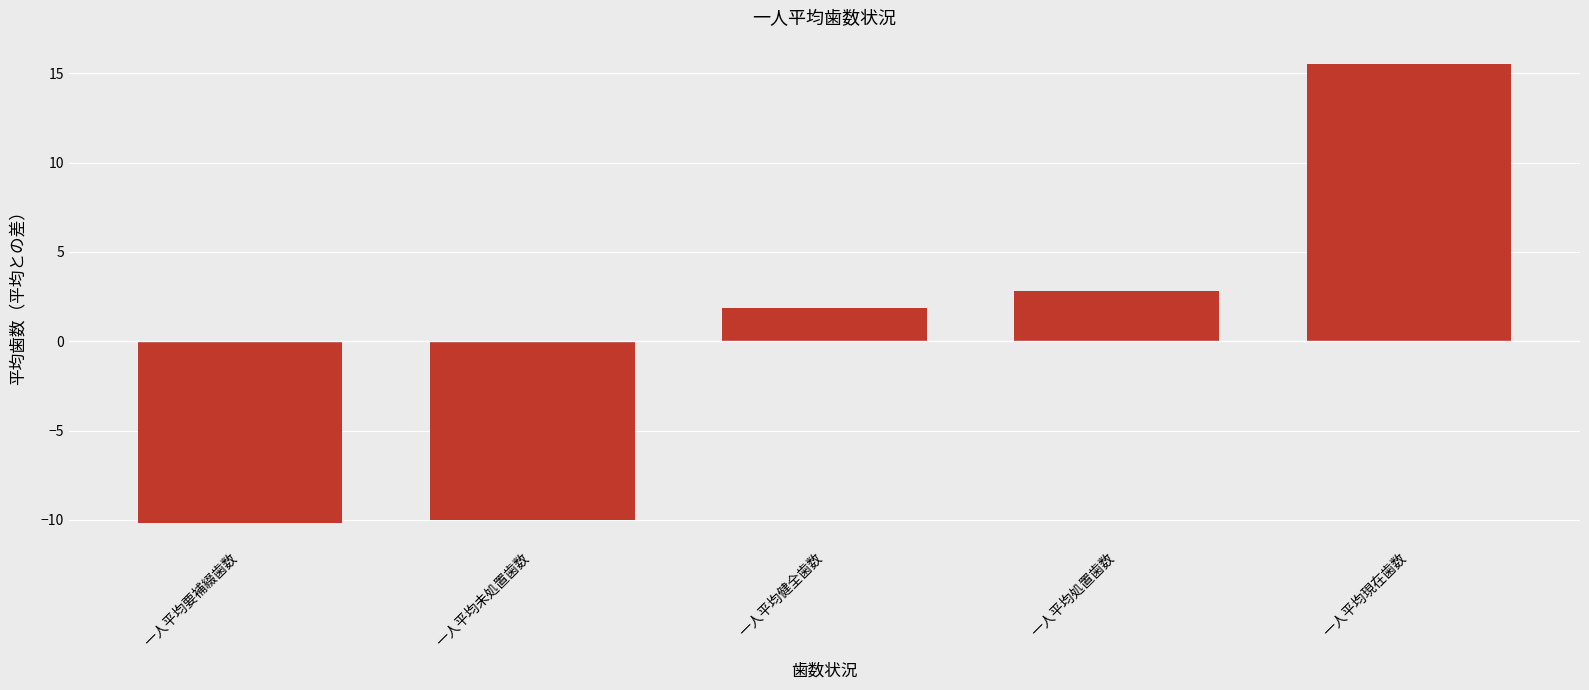

At which label is the value closest to 2?

一人平均健全歯数